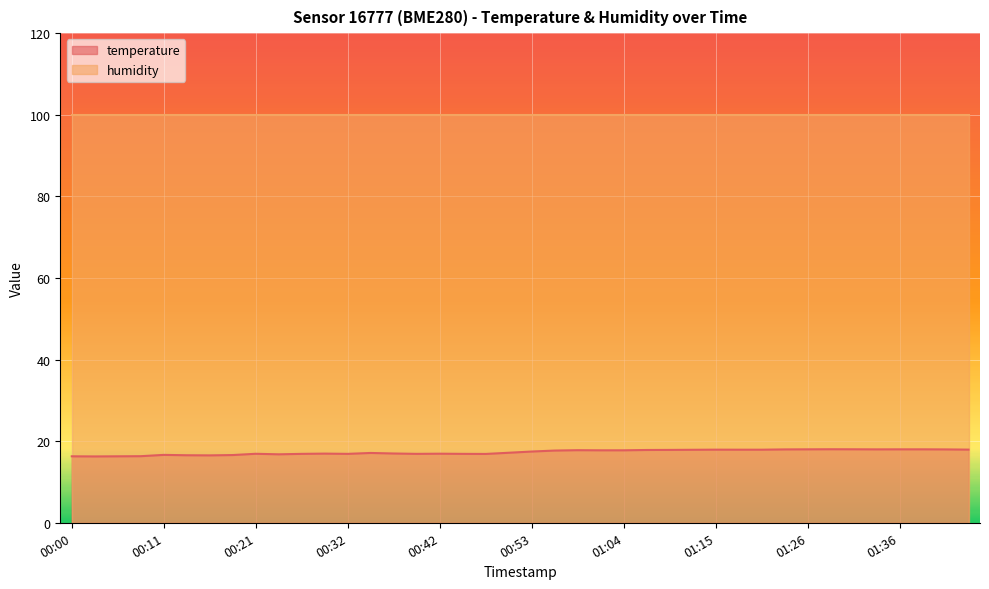

Which has a higher value, 00:35 or 00:08?

00:35